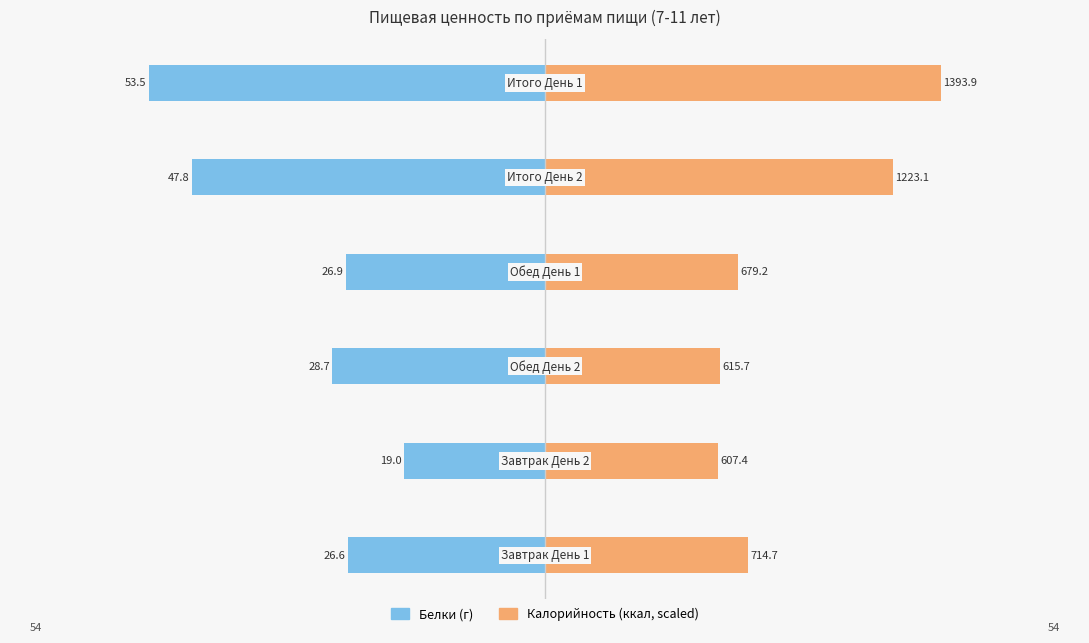

Rank the series at 3 from lowest to highest value.

Белки, Калорийность